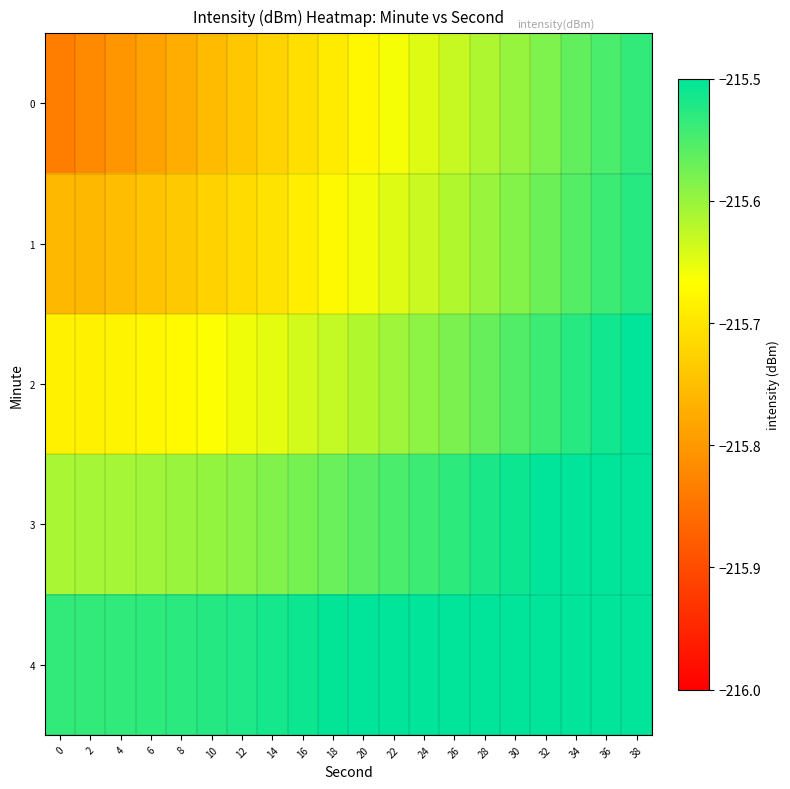

Reading left to right, transcribe all the data shown in this chart.

0: 0=-215.8	2=-215.8	4=-215.8	6=-215.8	8=-215.8	10=-215.8	12=-215.7	14=-215.7	16=-215.7	18=-215.7	20=-215.7	22=-215.7	24=-215.6	26=-215.6	28=-215.6	30=-215.6	32=-215.6	34=-215.6	36=-215.6	38=-215.5
1: 0=-215.8	2=-215.8	4=-215.8	6=-215.7	8=-215.7	10=-215.7	12=-215.7	14=-215.7	16=-215.7	18=-215.7	20=-215.7	22=-215.6	24=-215.6	26=-215.6	28=-215.6	30=-215.6	32=-215.6	34=-215.6	36=-215.5	38=-215.5
2: 0=-215.7	2=-215.7	4=-215.7	6=-215.7	8=-215.7	10=-215.7	12=-215.7	14=-215.6	16=-215.6	18=-215.6	20=-215.6	22=-215.6	24=-215.6	26=-215.6	28=-215.6	30=-215.6	32=-215.5	34=-215.5	36=-215.5	38=-215.5
3: 0=-215.6	2=-215.6	4=-215.6	6=-215.6	8=-215.6	10=-215.6	12=-215.6	14=-215.6	16=-215.6	18=-215.6	20=-215.6	22=-215.6	24=-215.5	26=-215.5	28=-215.5	30=-215.5	32=-215.5	34=-215.5	36=-215.5	38=-215.5
4: 0=-215.5	2=-215.5	4=-215.5	6=-215.5	8=-215.5	10=-215.5	12=-215.5	14=-215.5	16=-215.5	18=-215.5	20=-215.5	22=-215.5	24=-215.5	26=-215.5	28=-215.5	30=-215.5	32=-215.4	34=-215.4	36=-215.4	38=-215.4